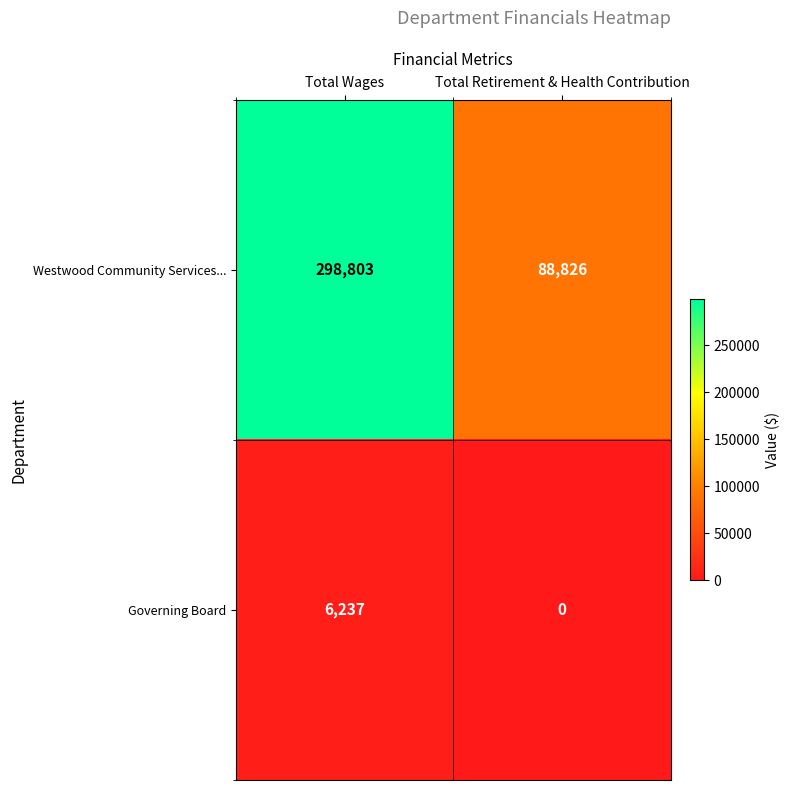

At how many categories does at least one series exceed 6851?

2